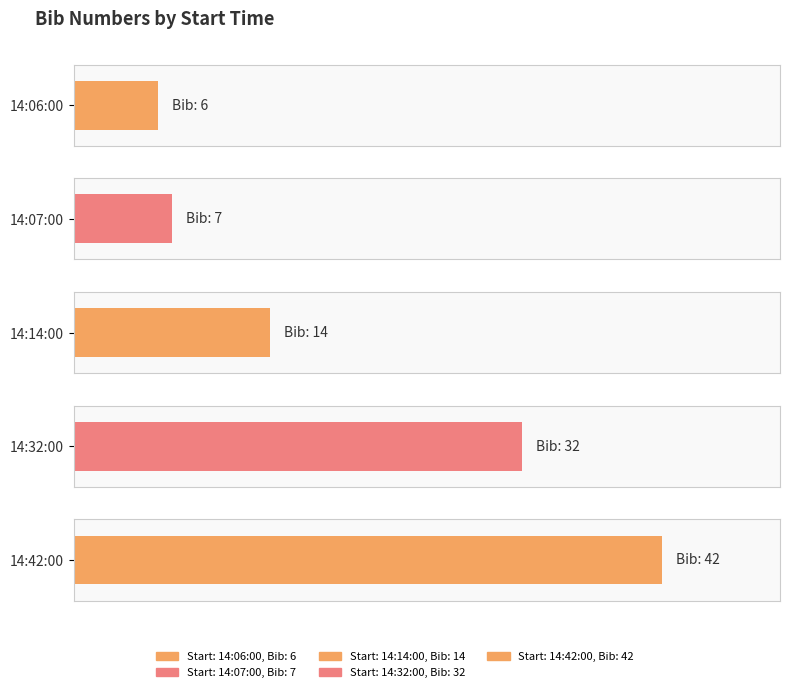

What value does the data have at 14:14:00, to the nearest 5?

15